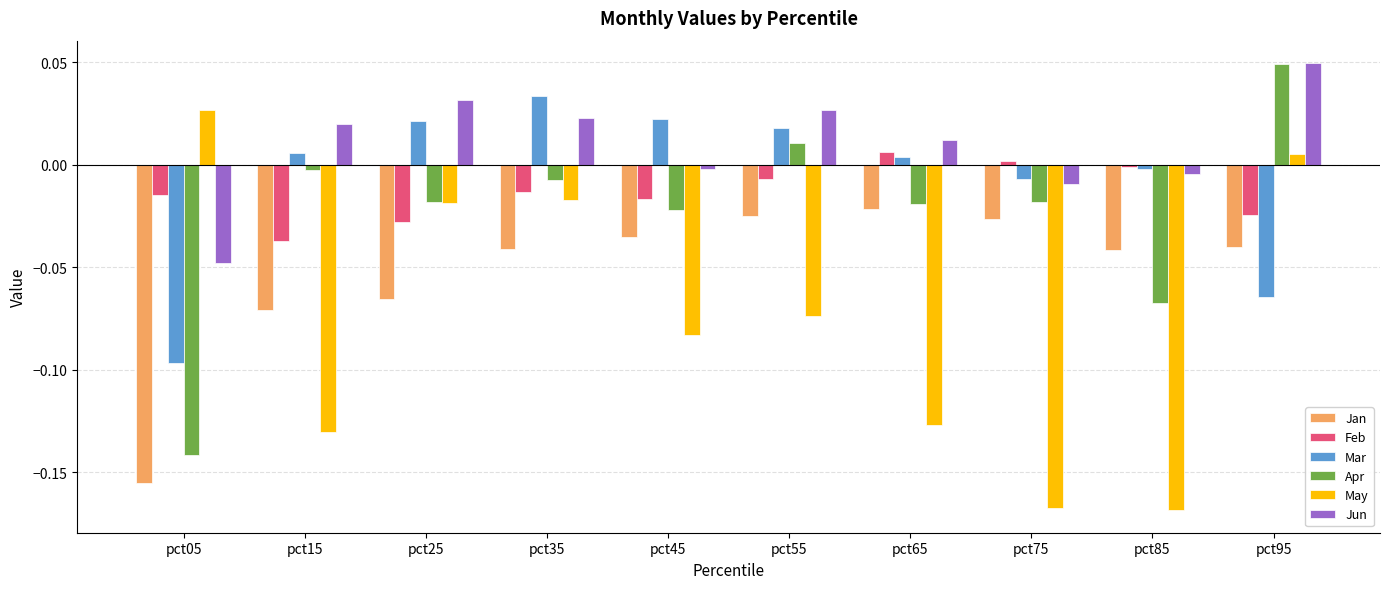

Which series has the widest spread of values?

May